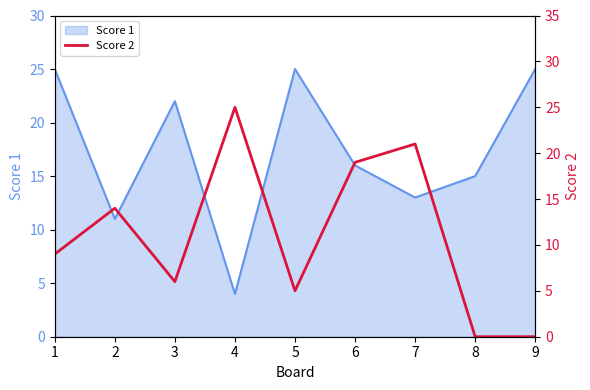

List the labels in order of value, smallest first.

8, 9, 5, 3, 1, 2, 6, 7, 4